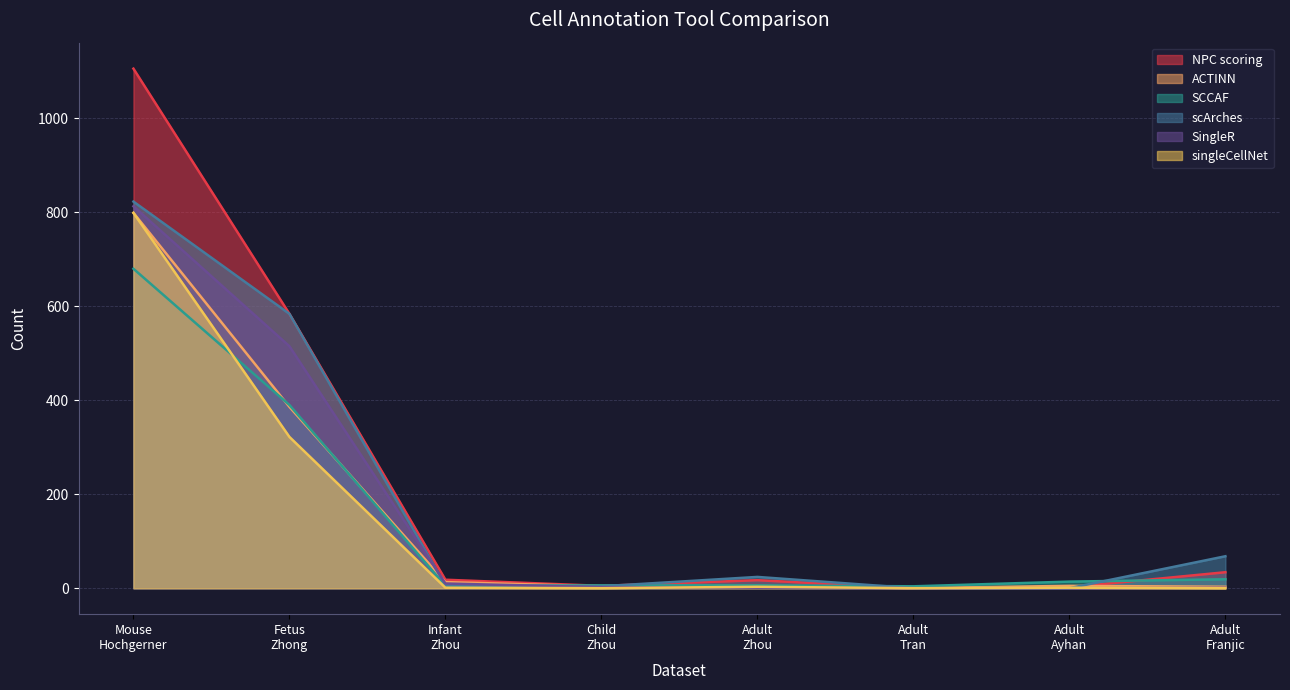

At which category is the sum across all series the highest?

Mouse
Hochgerner